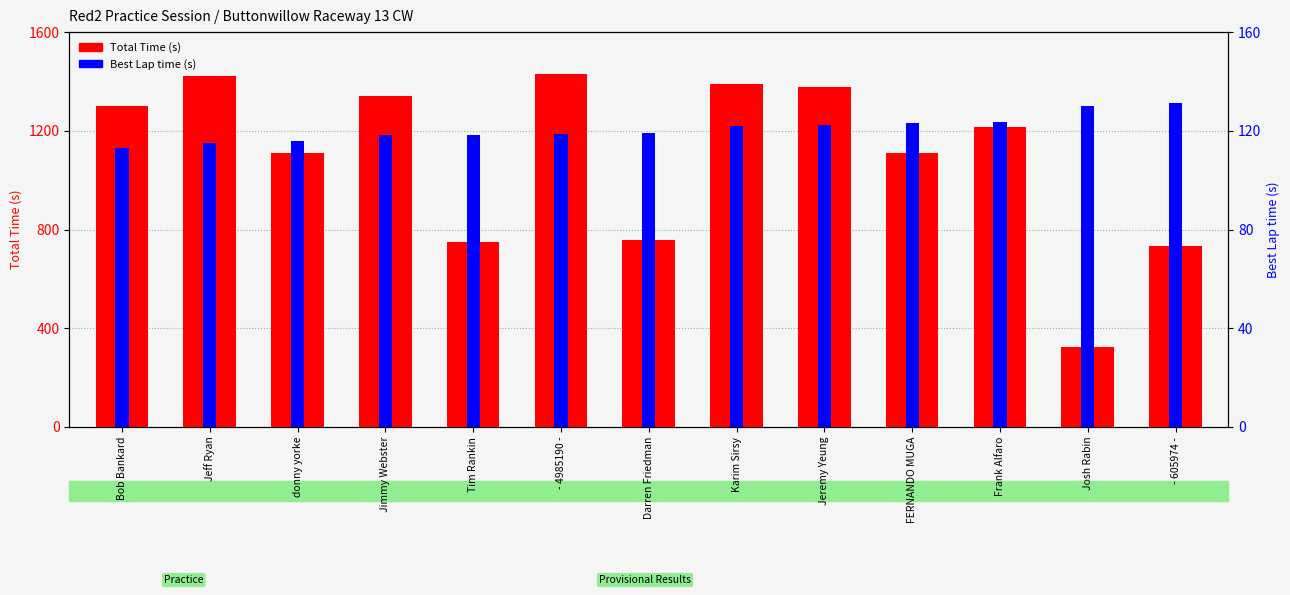

Which has a higher value, Karim Sirsy or Jeremy Yeung?

Karim Sirsy